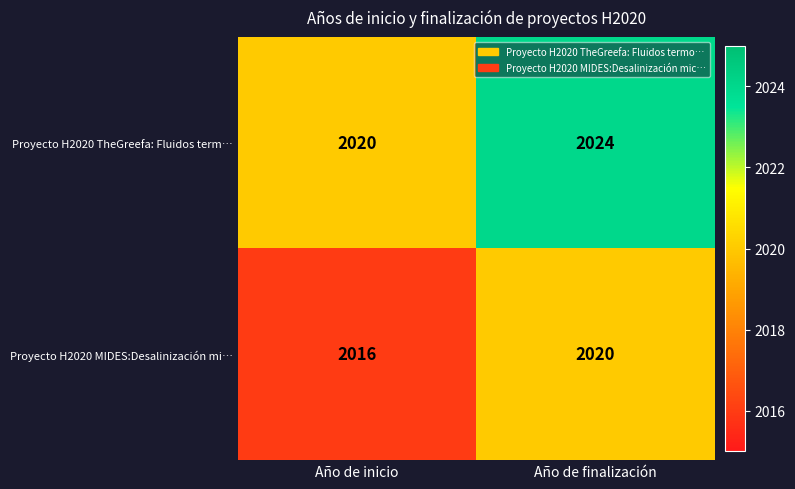

What is the difference between the maximum and minimum values in the Proyecto H2020 MIDES:Desalinización mi… series?

4